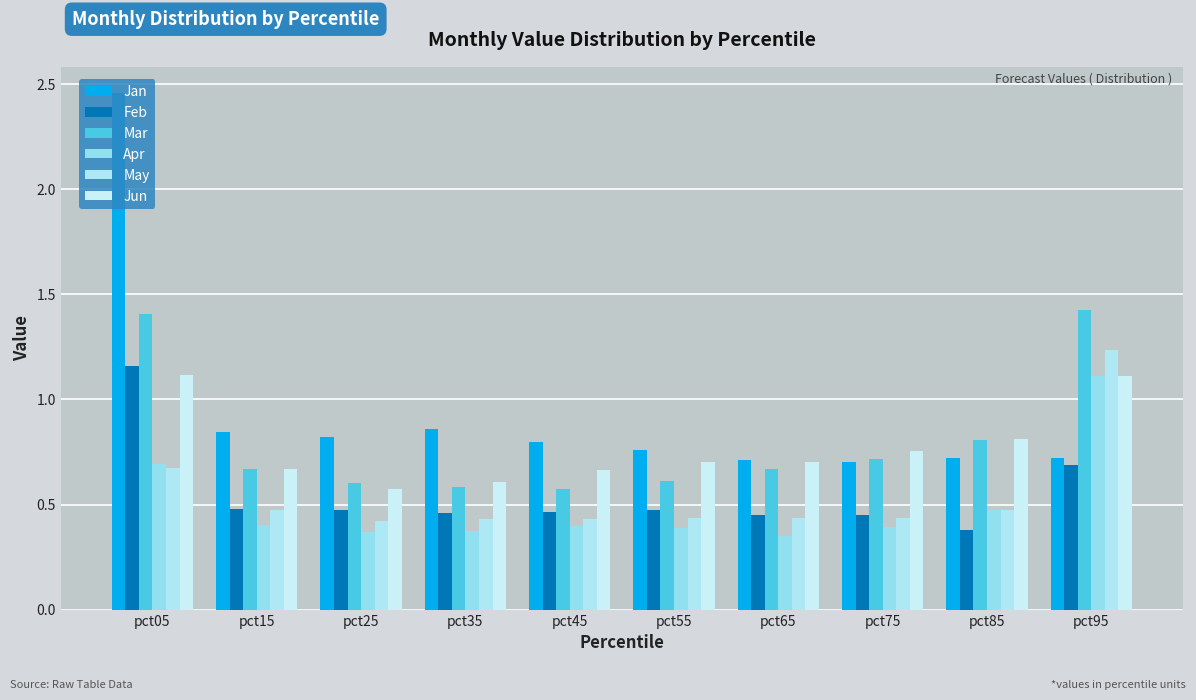

How many groups of bars are there?

10